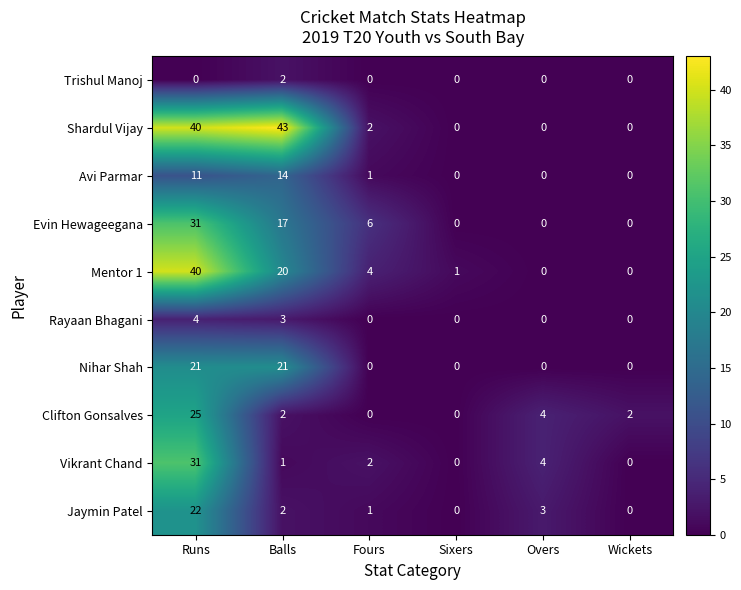

What is the sum of all Vikrant Chand values?

38